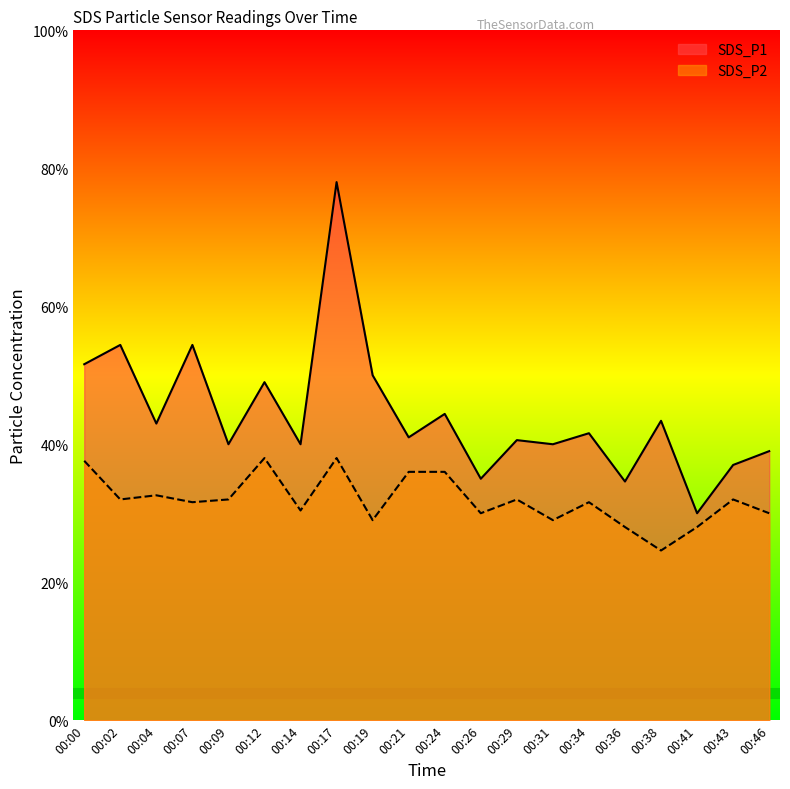

Rank the series by their average value, from lowest to highest.

SDS_P2, SDS_P1